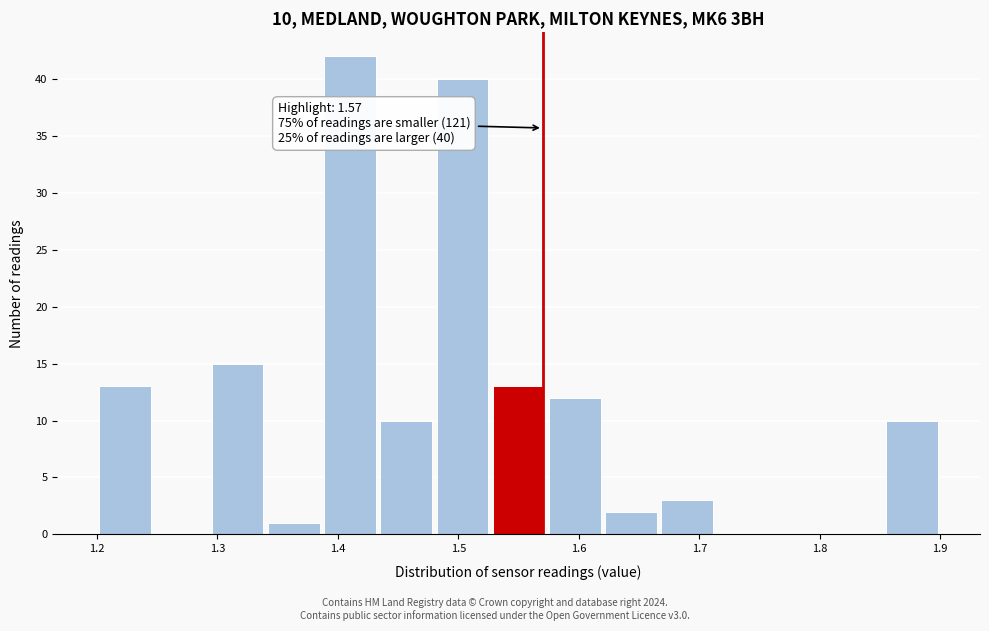

Which range on the x-axis has the tallest bar?

1.39 to 1.43